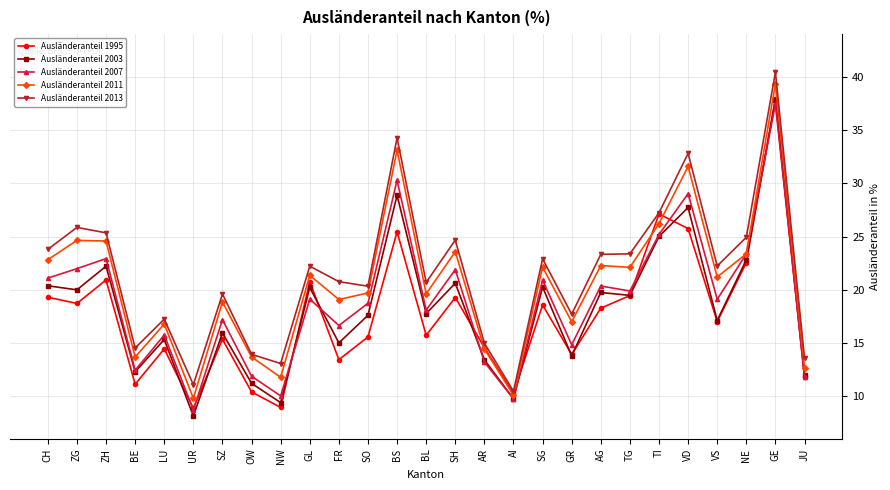

The value of Ausländeranteil 2003 at UR is 8.2. True or false?

True